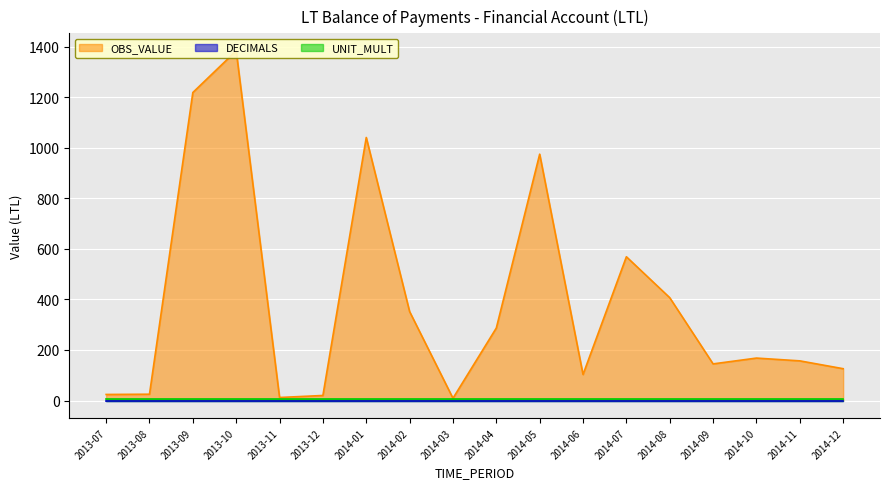

True or false: UNIT_MULT and DECIMALS intersect in this chart.

False